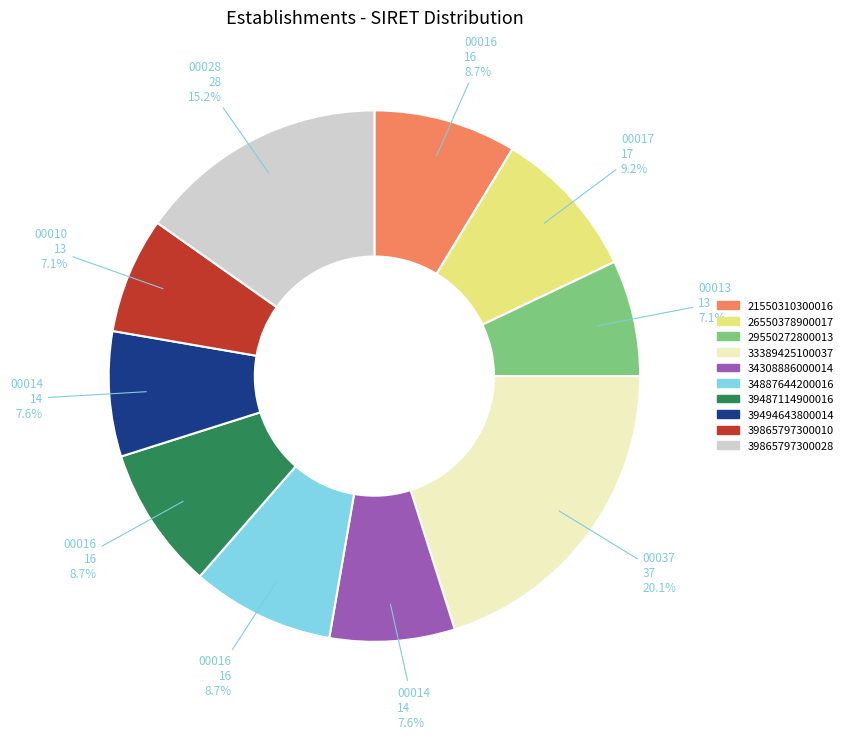

How many slices are in this pie chart?

10